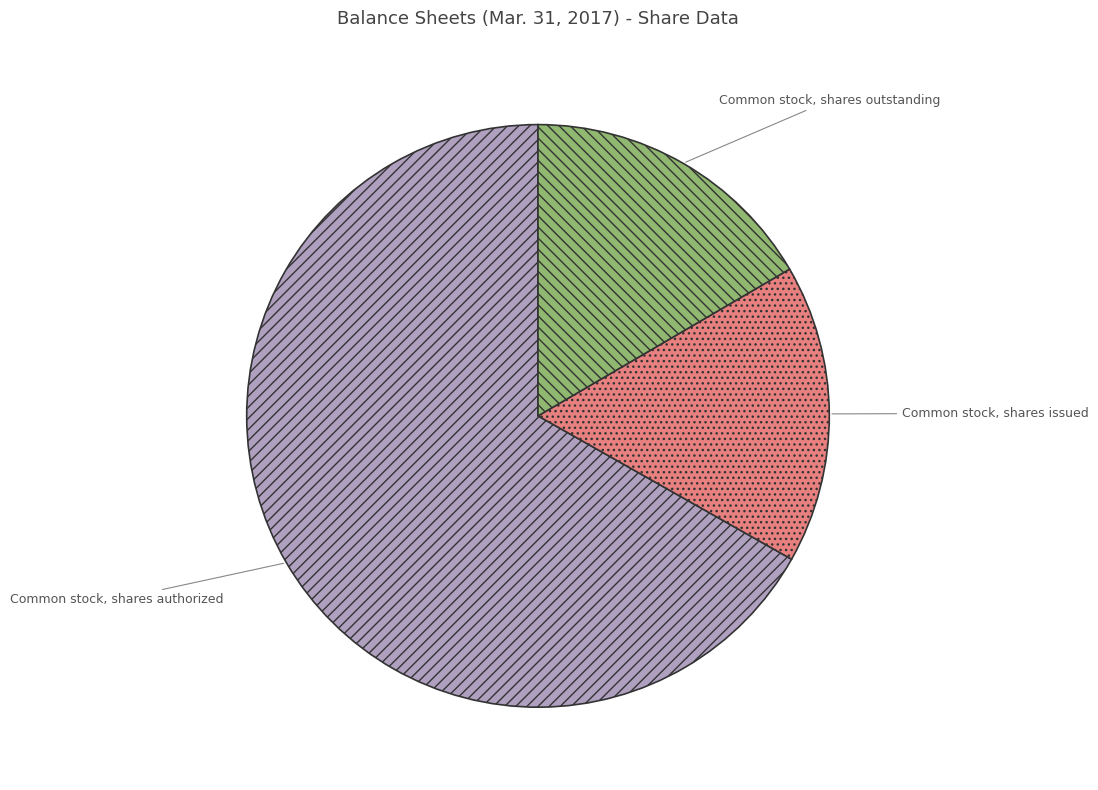

Is the sum of Common stock, shares outstanding and Common stock, shares authorized greater than half?

Yes